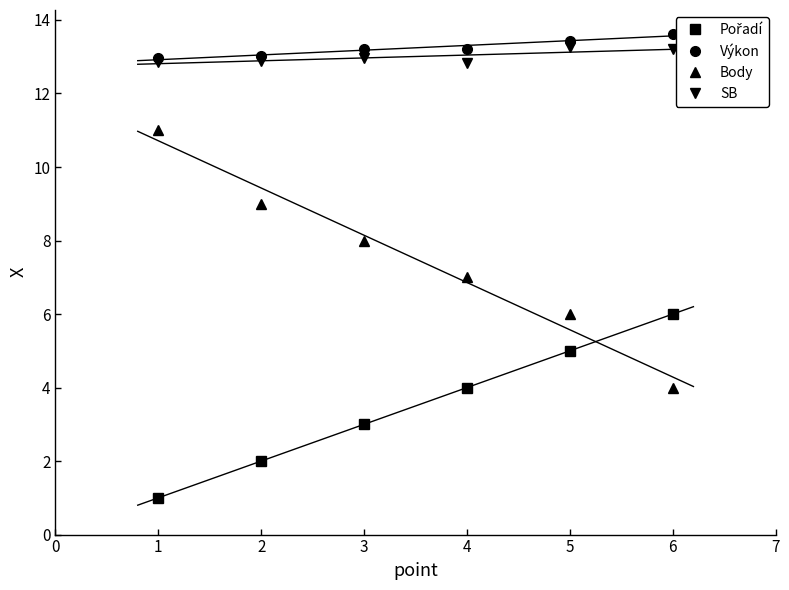

True or false: SB has a value of 12.8 at 4.

True